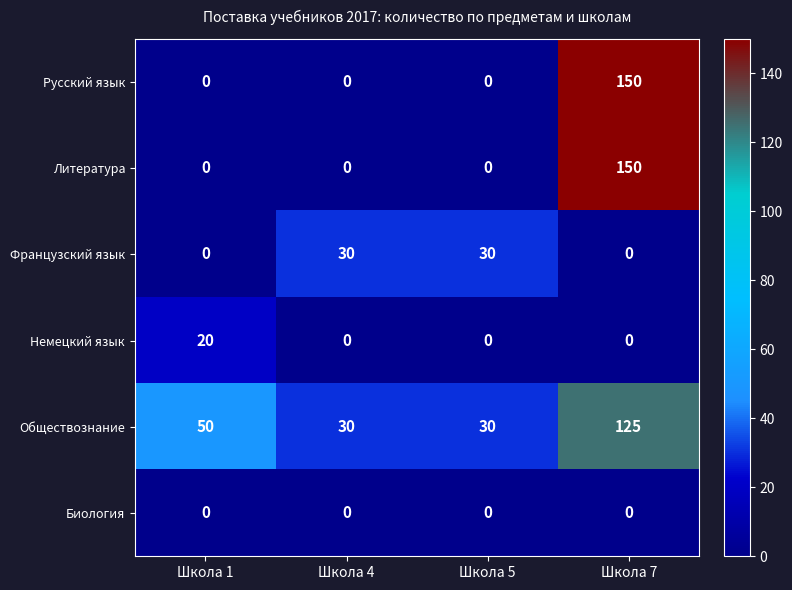

What is the spread (max minus min) of values at Школа 1?

50